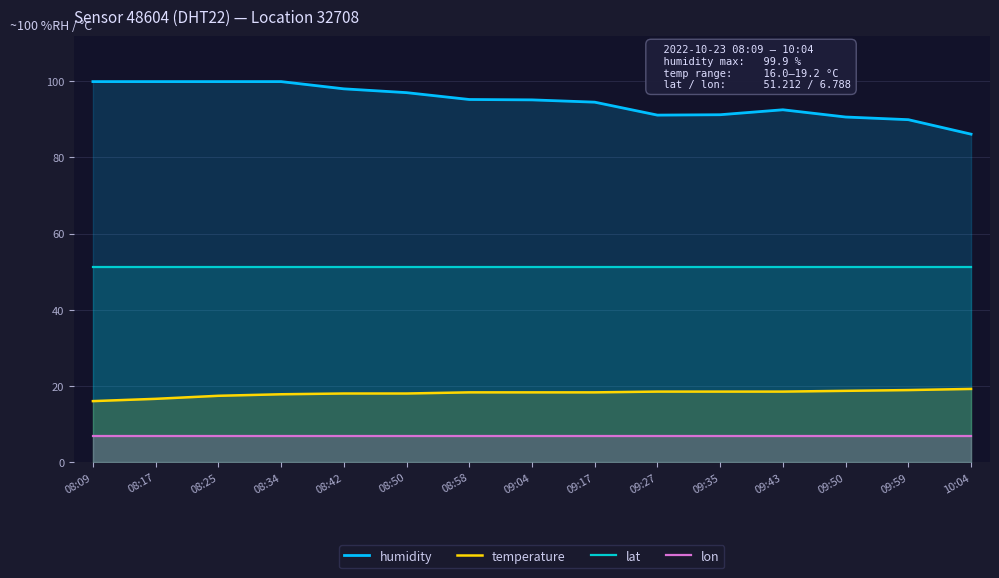

How many categories are shown in the chart?

15